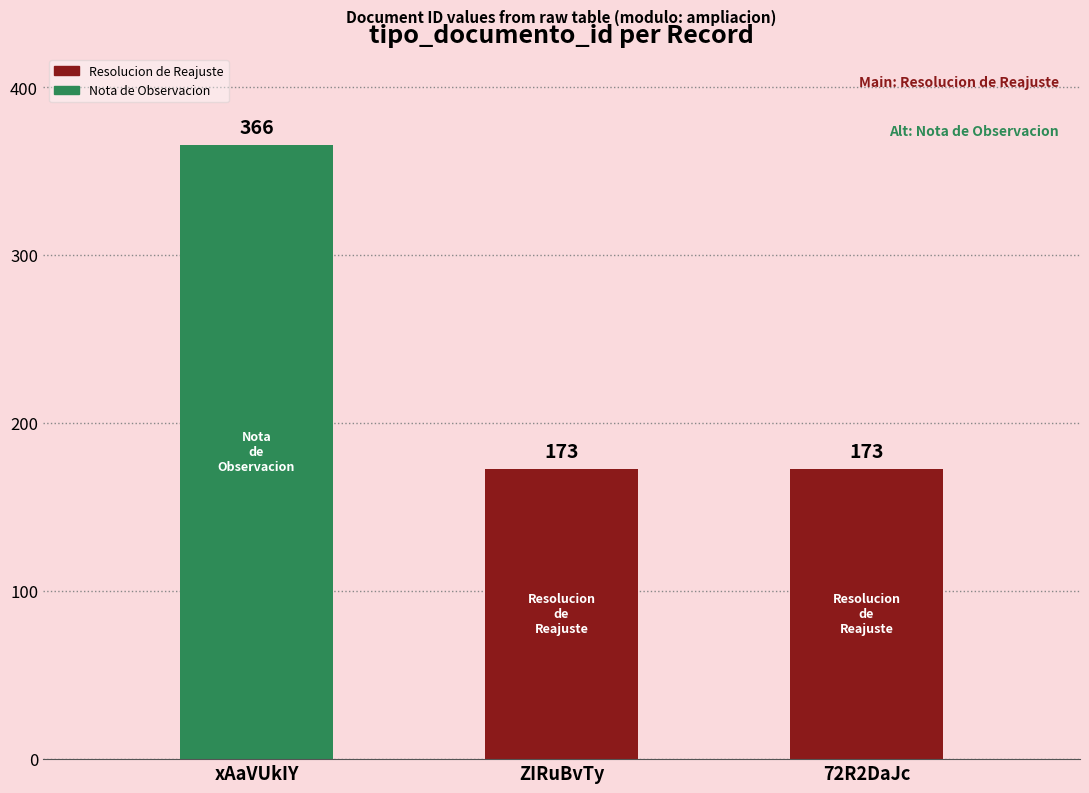

How many values are between 173 and 366?

3